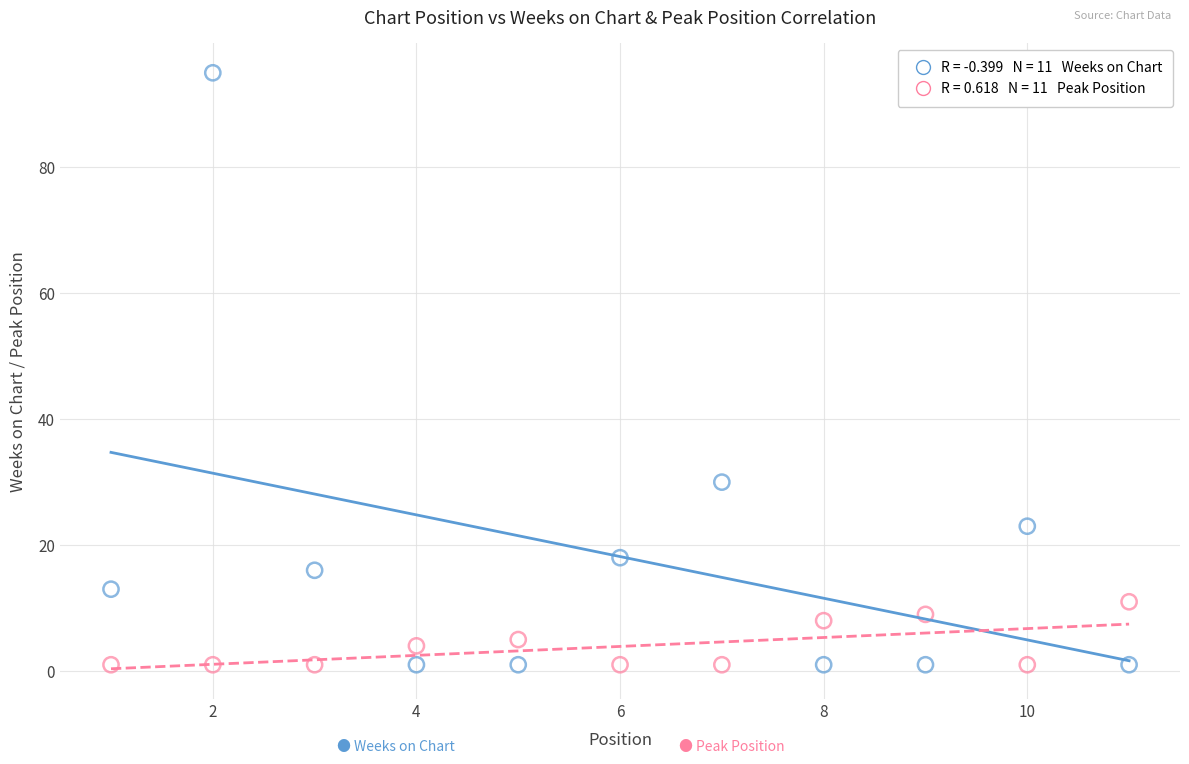

Across all data points, what is the range of Y values (max minus min)?

94